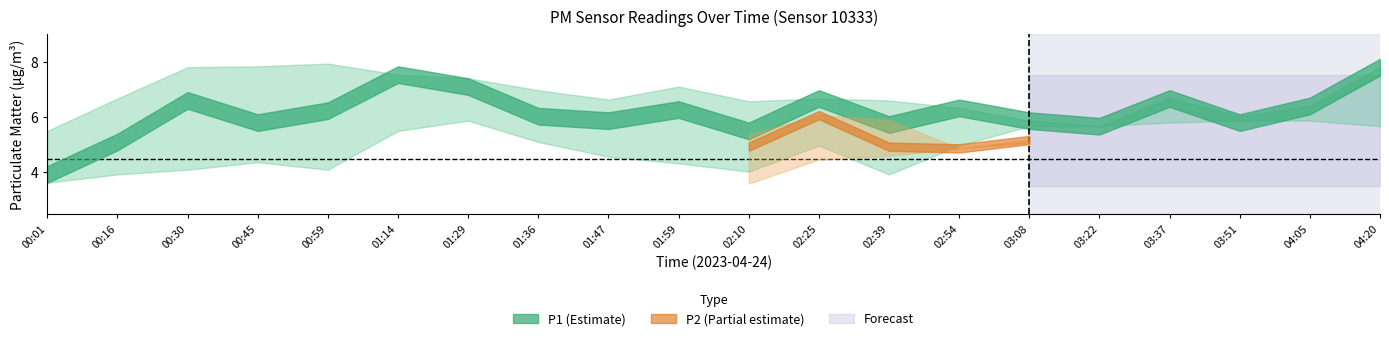

What position from the right is 01:36?

13